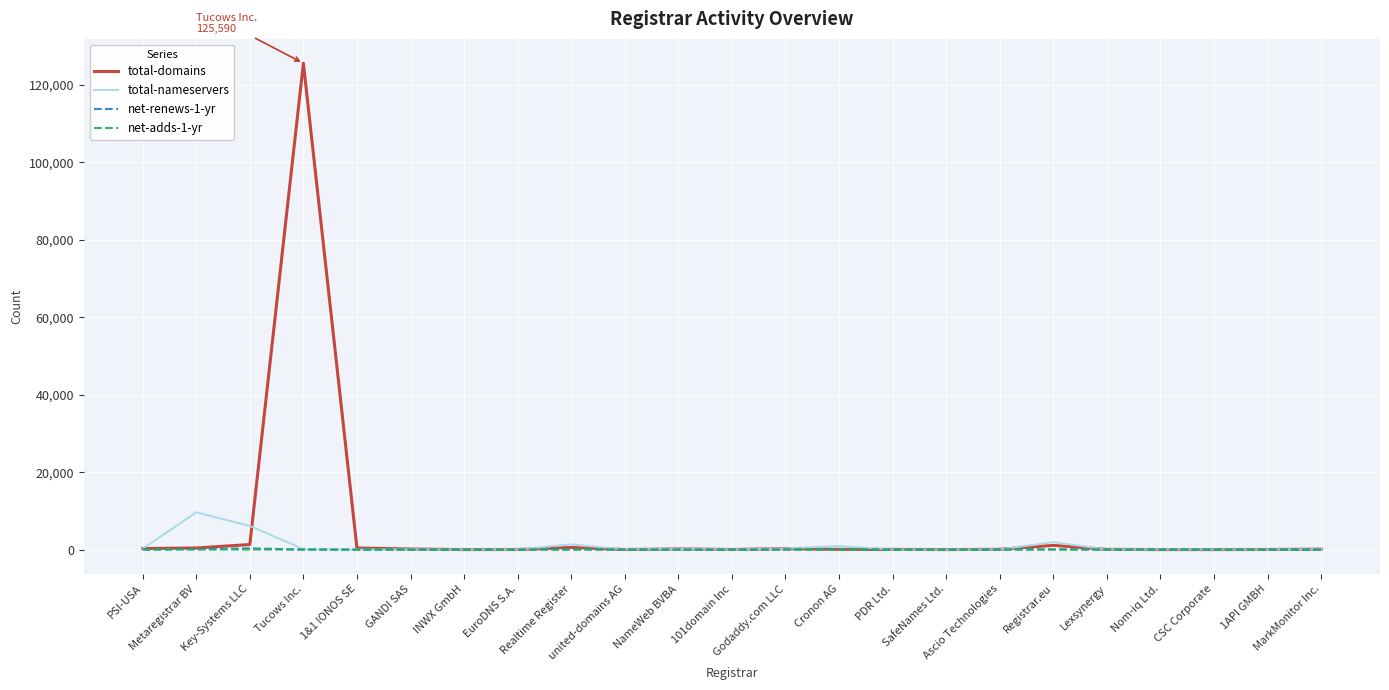

What is the greatest value displayed?

125590